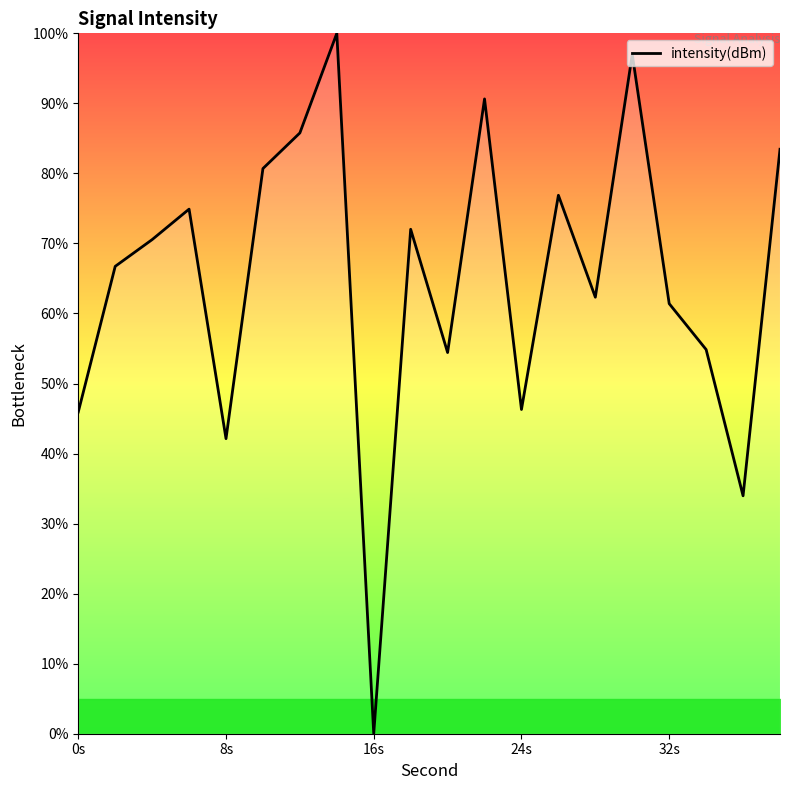

What is the difference between the maximum and minimum values?

100.0